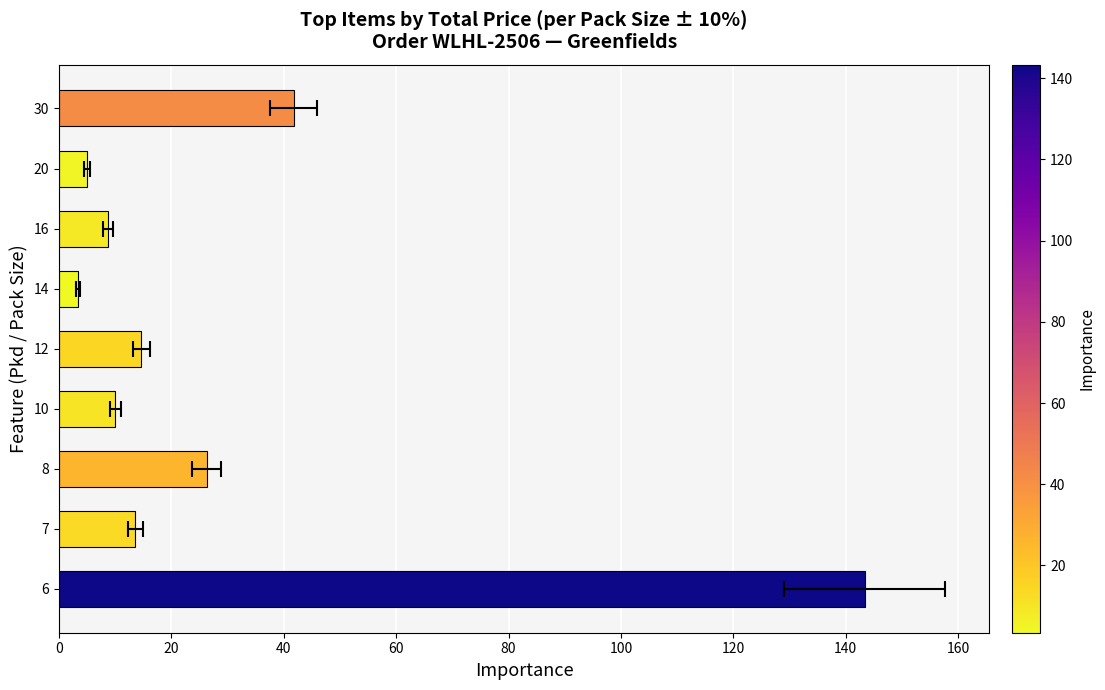

What is the maximum value shown in the chart?

143.4